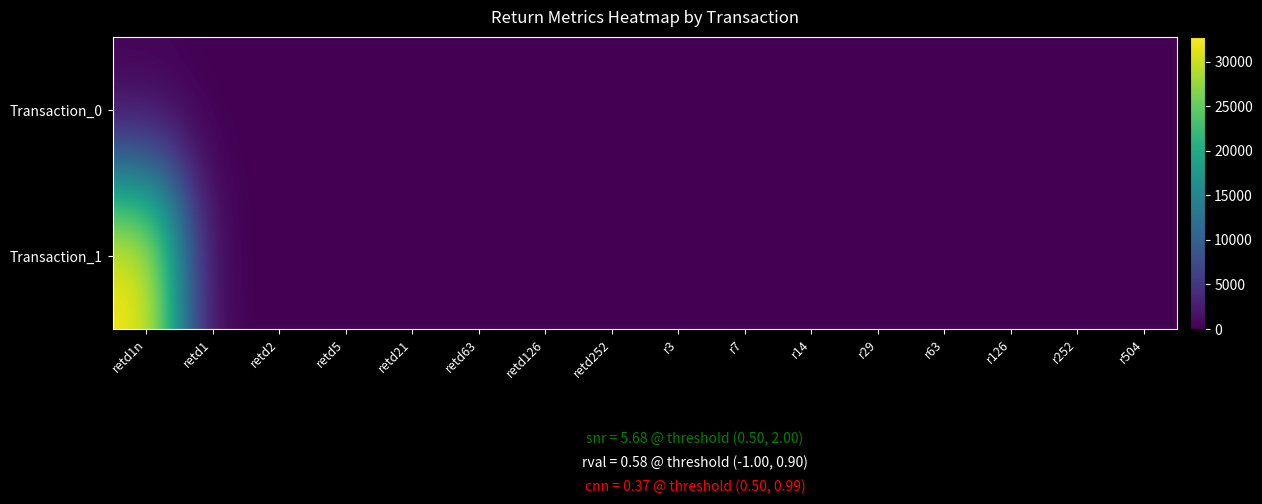

What is the difference between the highest and lowest values at r63?

1